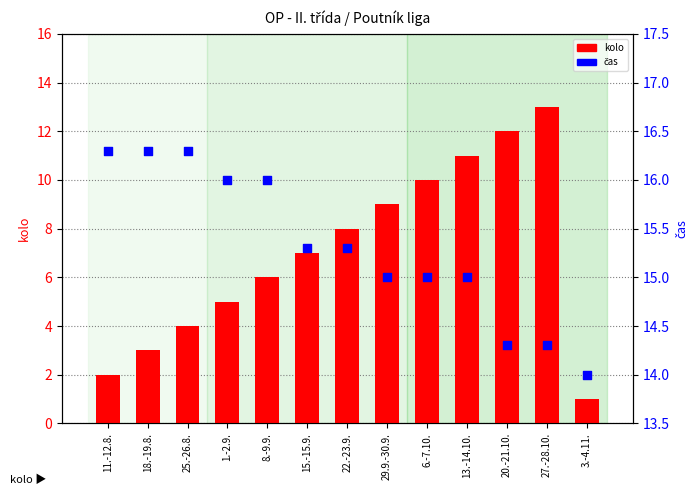

Which series contains the highest Y value?

čas